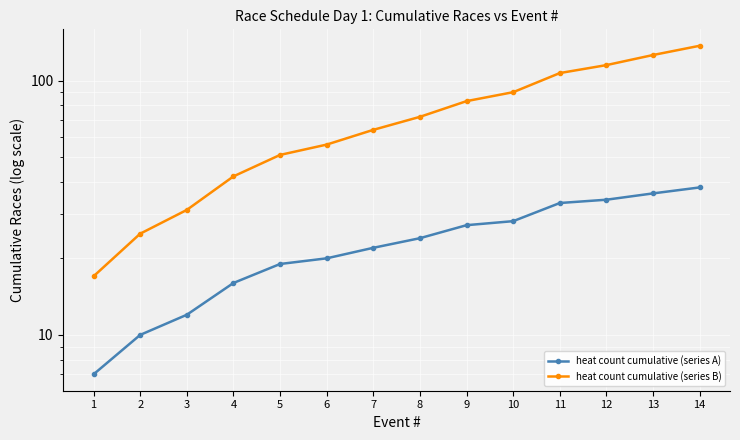

At which category is the sum across all series the highest?

14